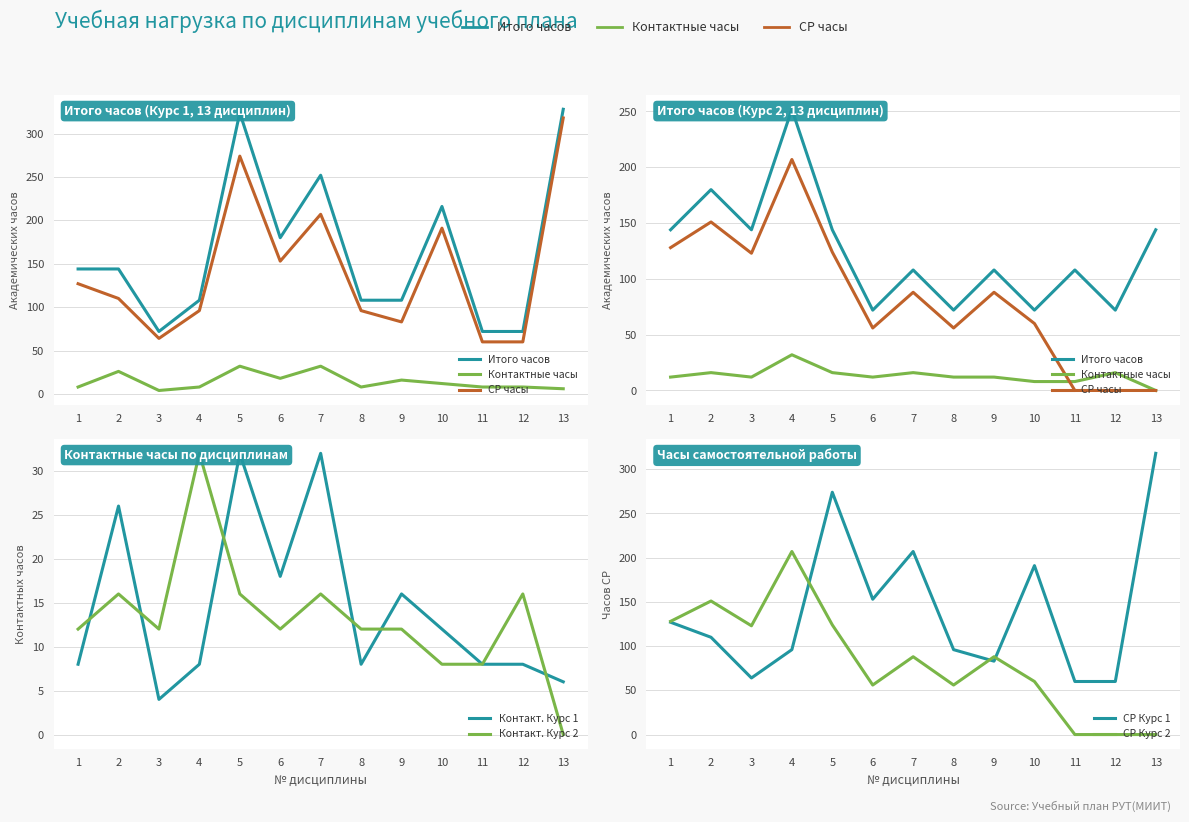

At how many categories does at least one series exceed 234?

4